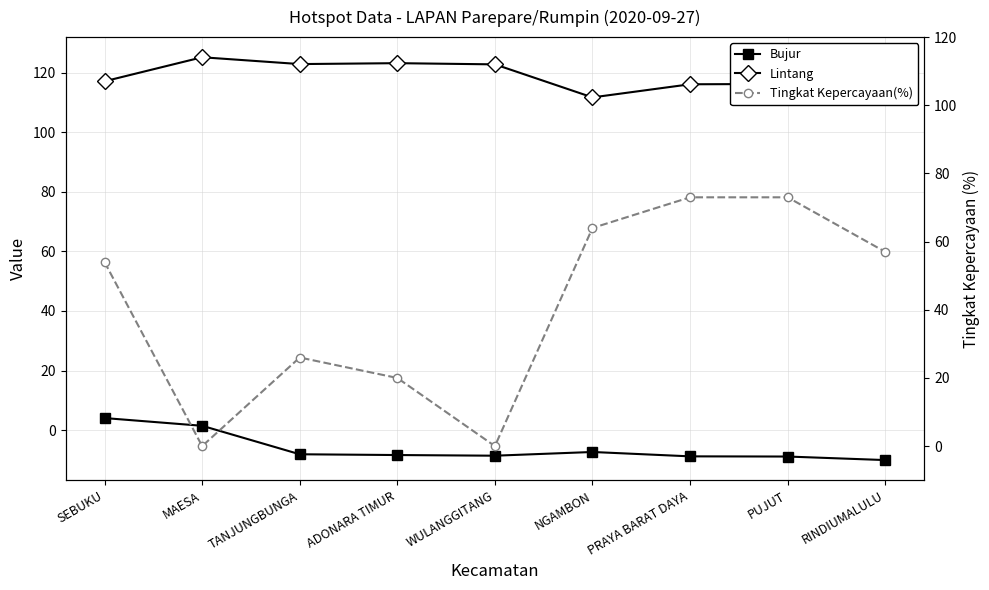

How many series are shown in this chart?

3